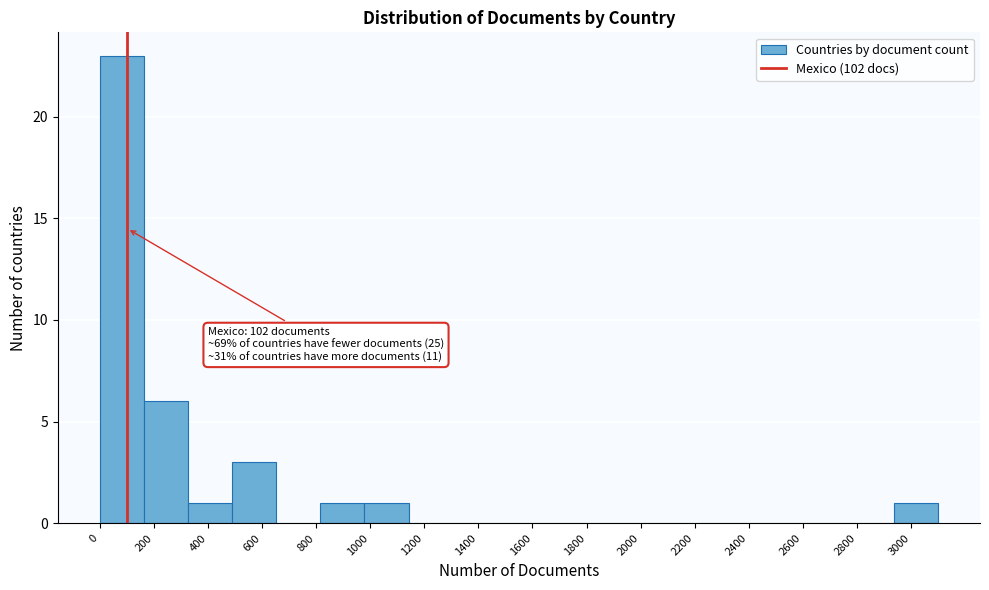

Over which range of the x-axis is the bar tallest?

0 to 160